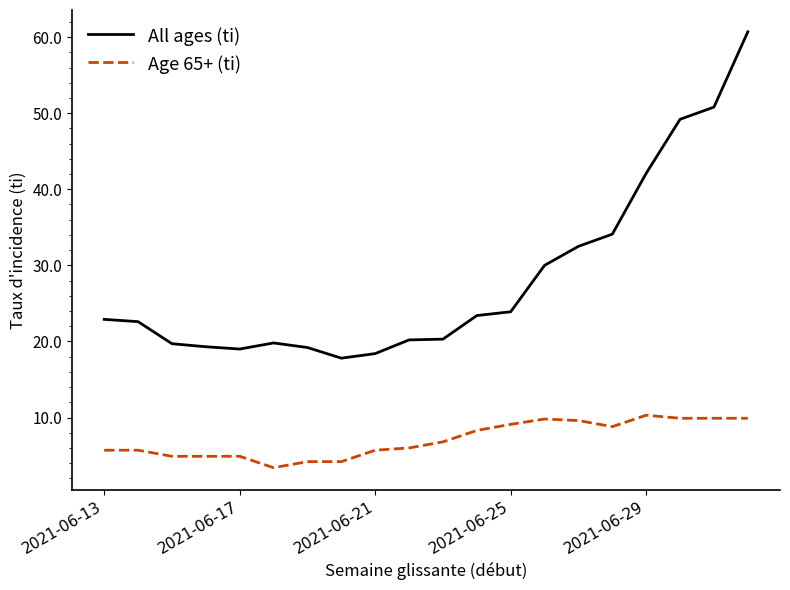

True or false: All ages (ti) and Age 65+ (ti) cross at least once.

False